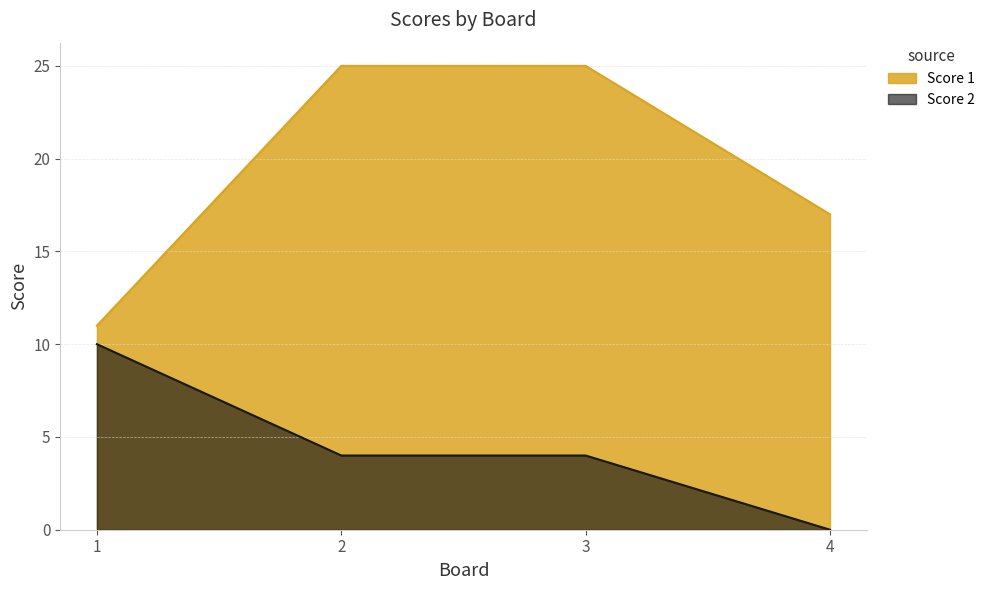

Reading left to right, transcribe all the data shown in this chart.

Score 1: 1=11	2=25	3=25	4=17
Score 2: 1=10	2=4	3=4	4=0